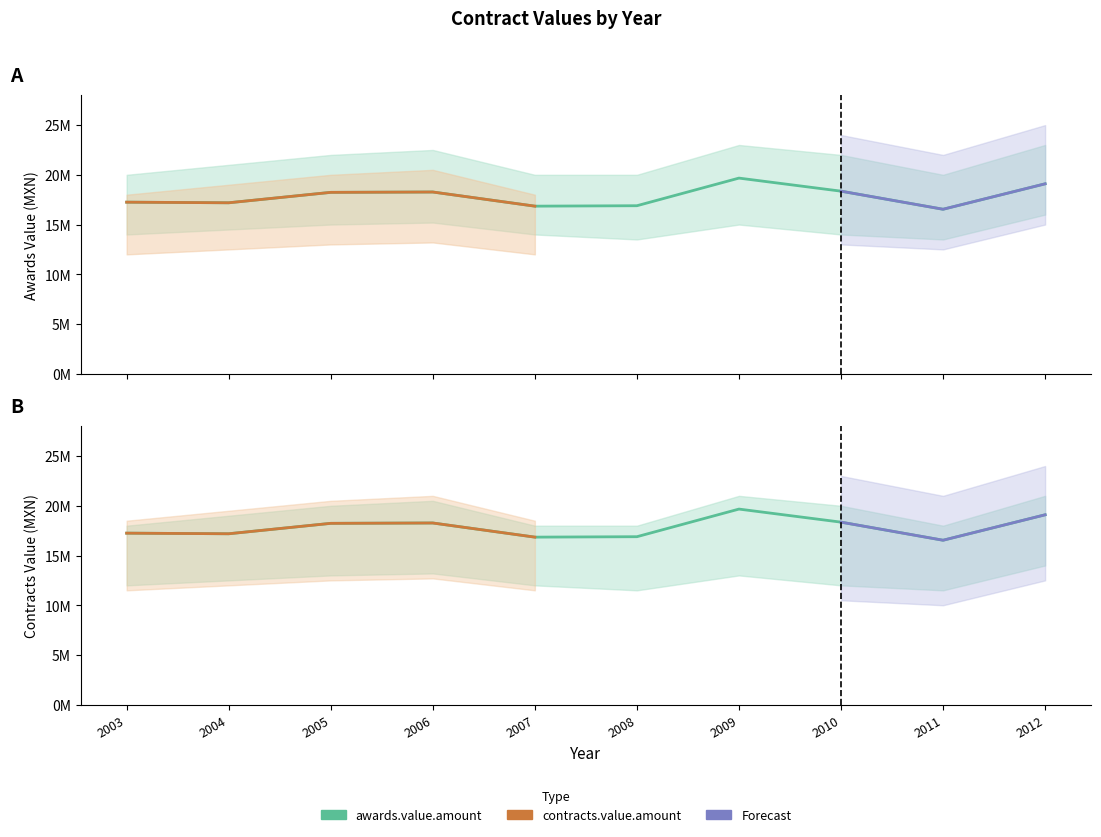

List the labels in order of awards.value.amount value, largest first.

2009, 2012, 2010, 2006, 2005, 2003, 2004, 2008, 2007, 2011